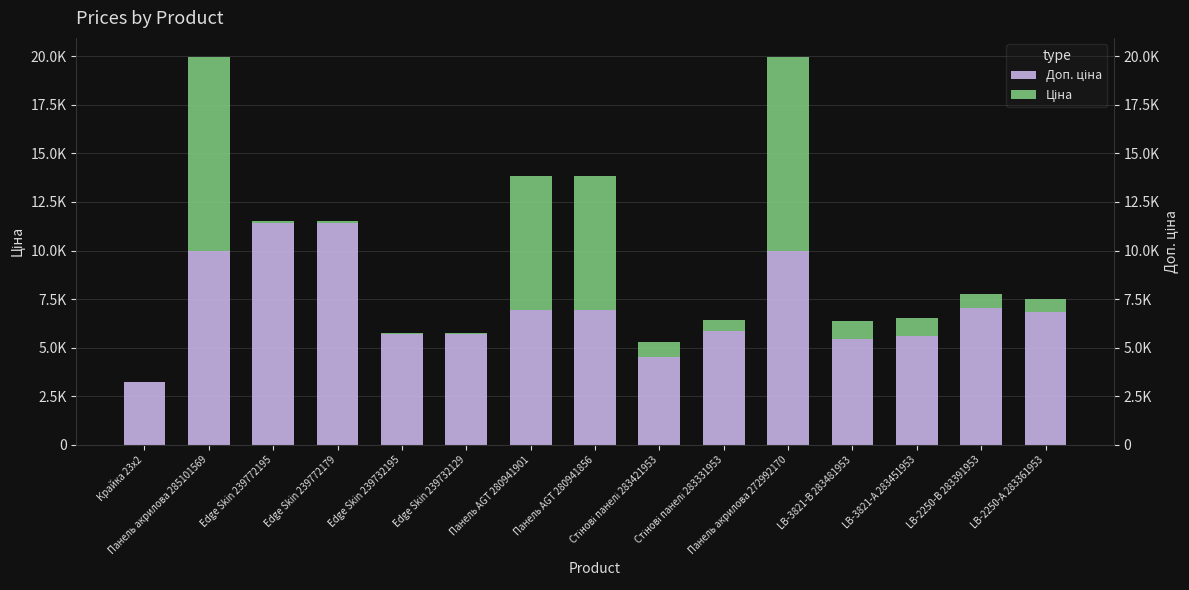

What are all the series names shown in the legend?

Доп. ціна, Ціна